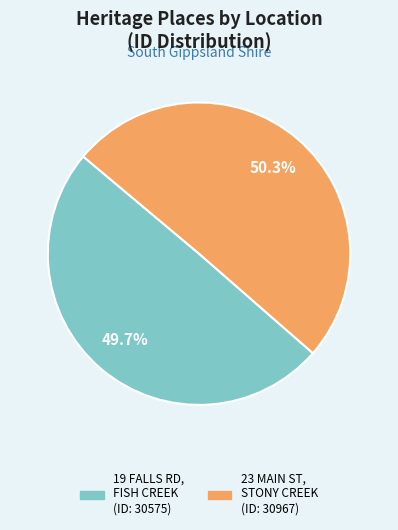

Is there a majority slice in this chart?

Yes